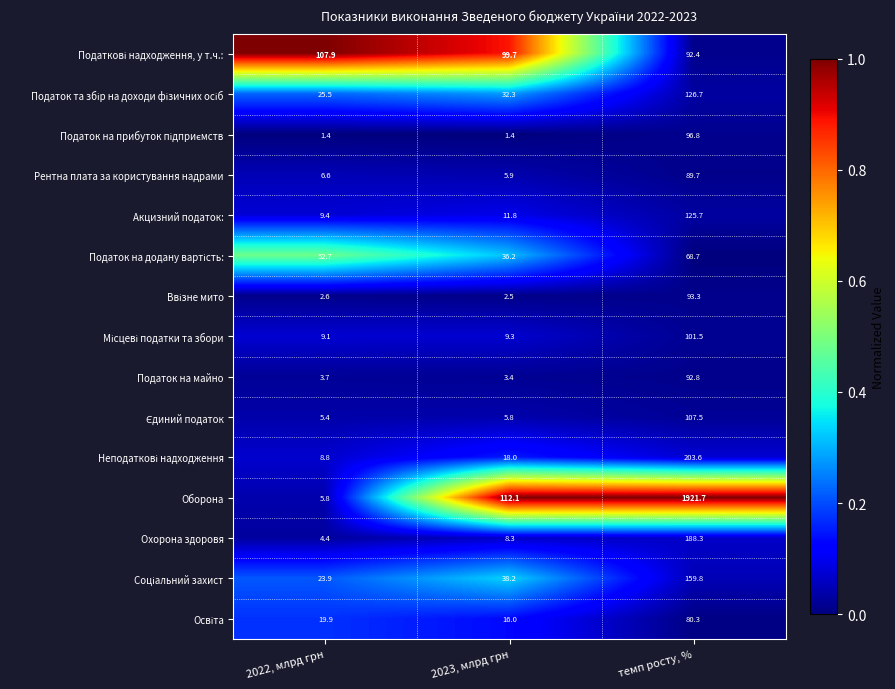

What is the spread (max minus min) of values at темп росту, %?

1853.0